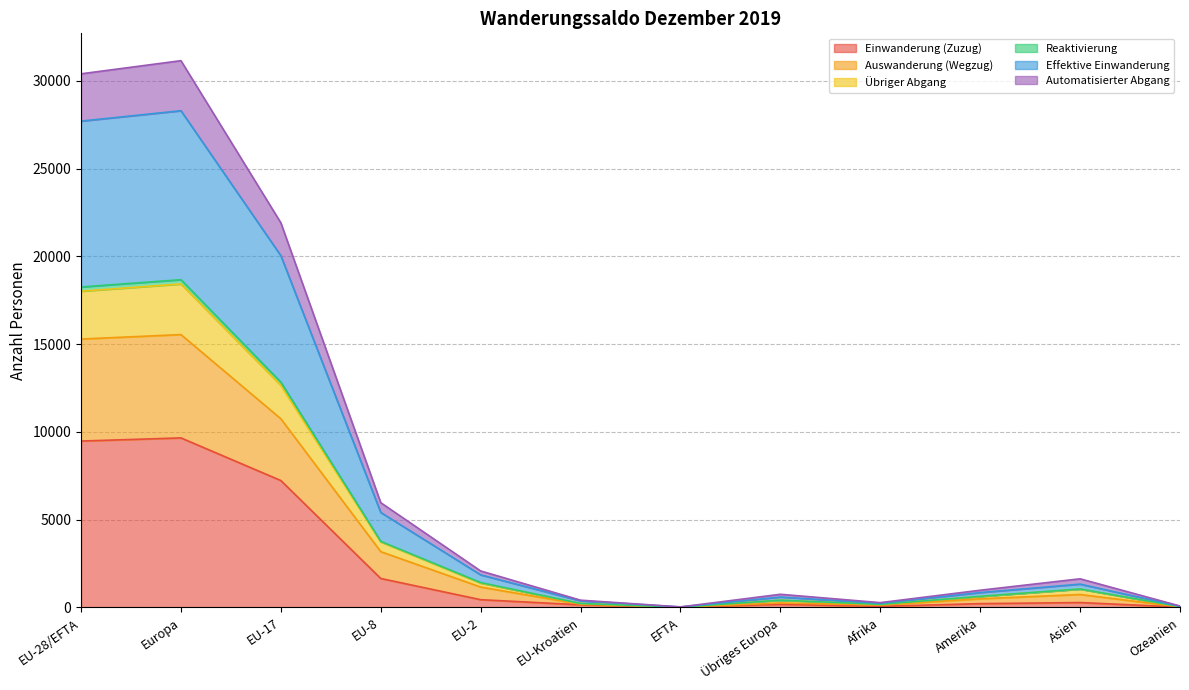

True or false: Übriger Abgang and Einwanderung (Zuzug) cross at least once.

False